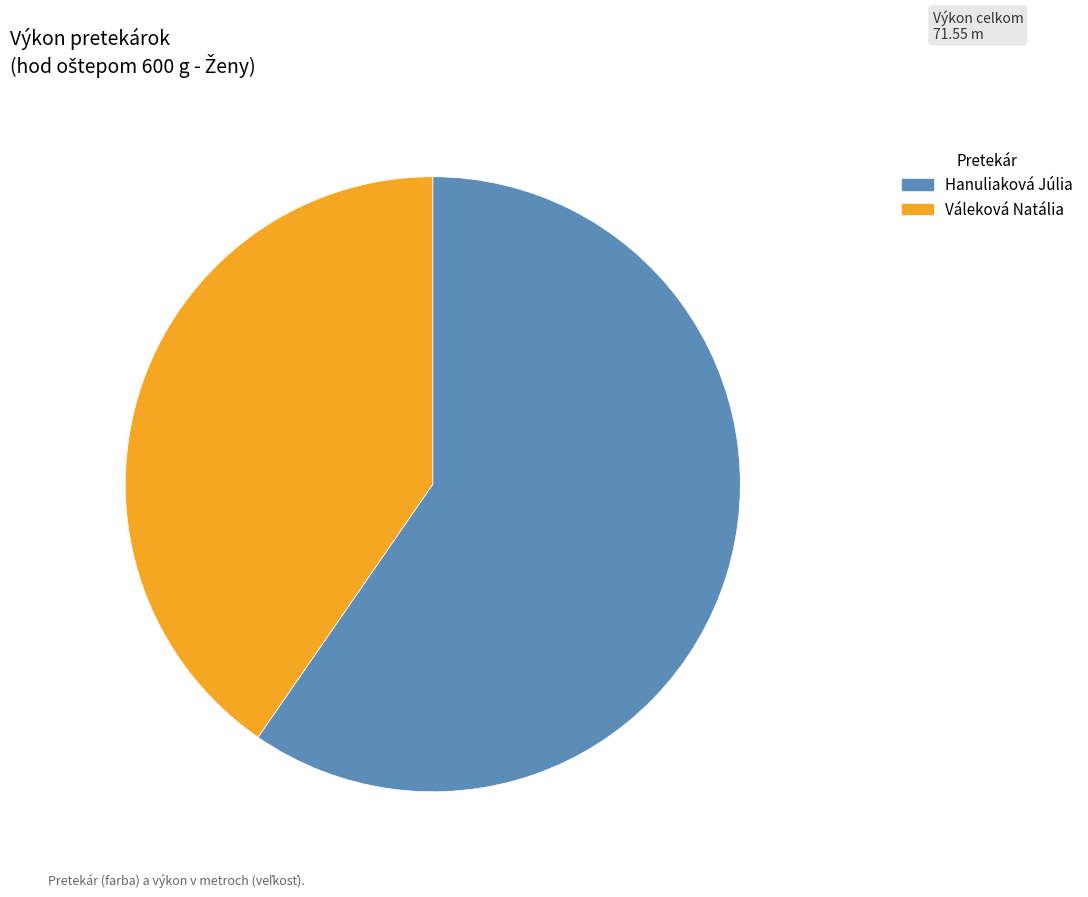

Is there a majority slice in this chart?

Yes